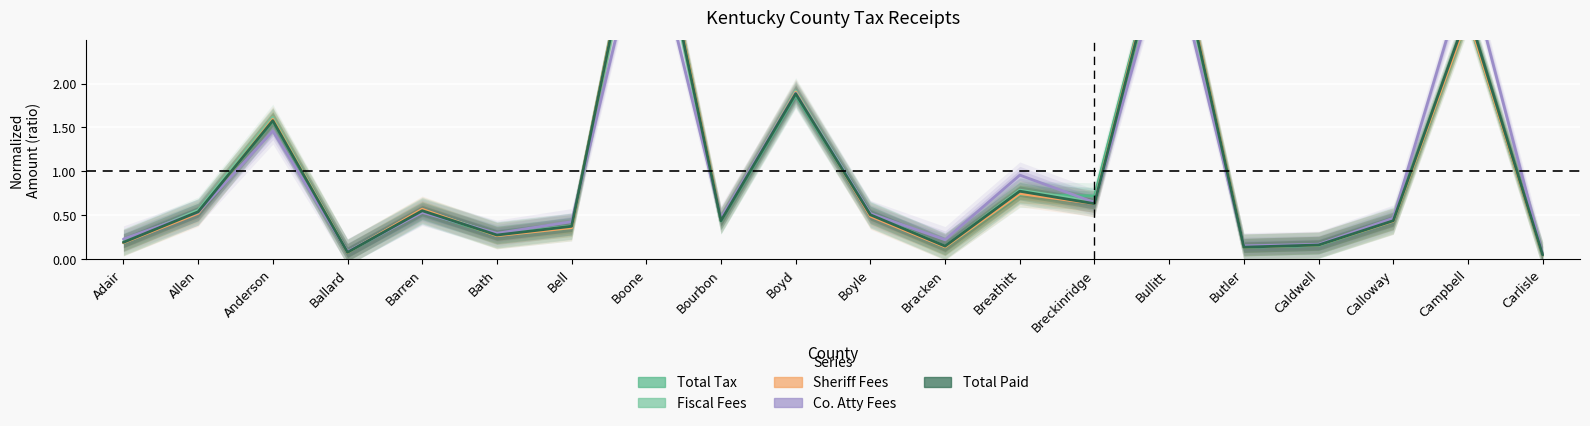

What is the difference between the maximum and second lowest values in the Fiscal Fees series?

4.3